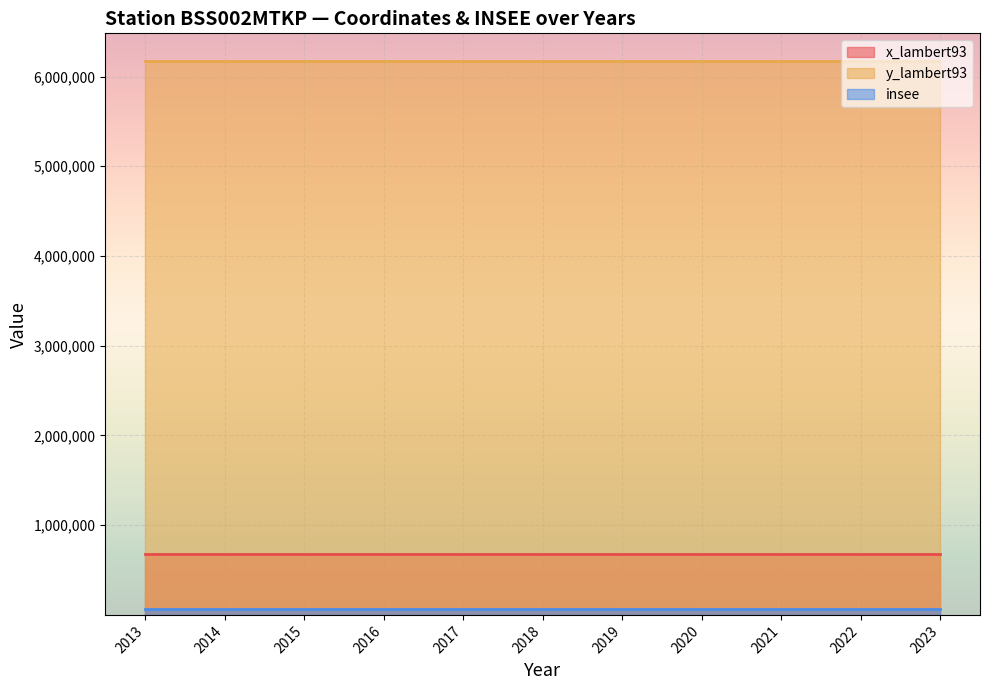

Read the y_lambert93 value at 2015.

6173255